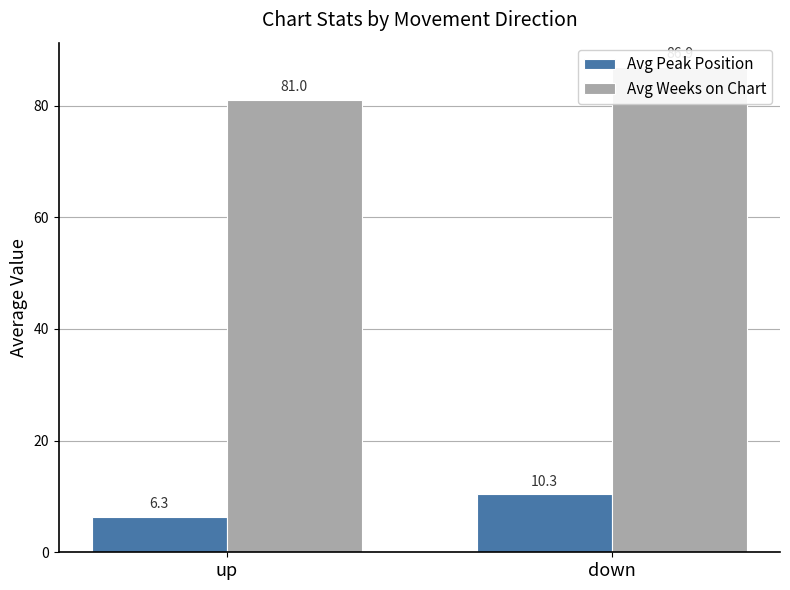

Between up and down, which series saw the biggest shift?

Avg Weeks on Chart